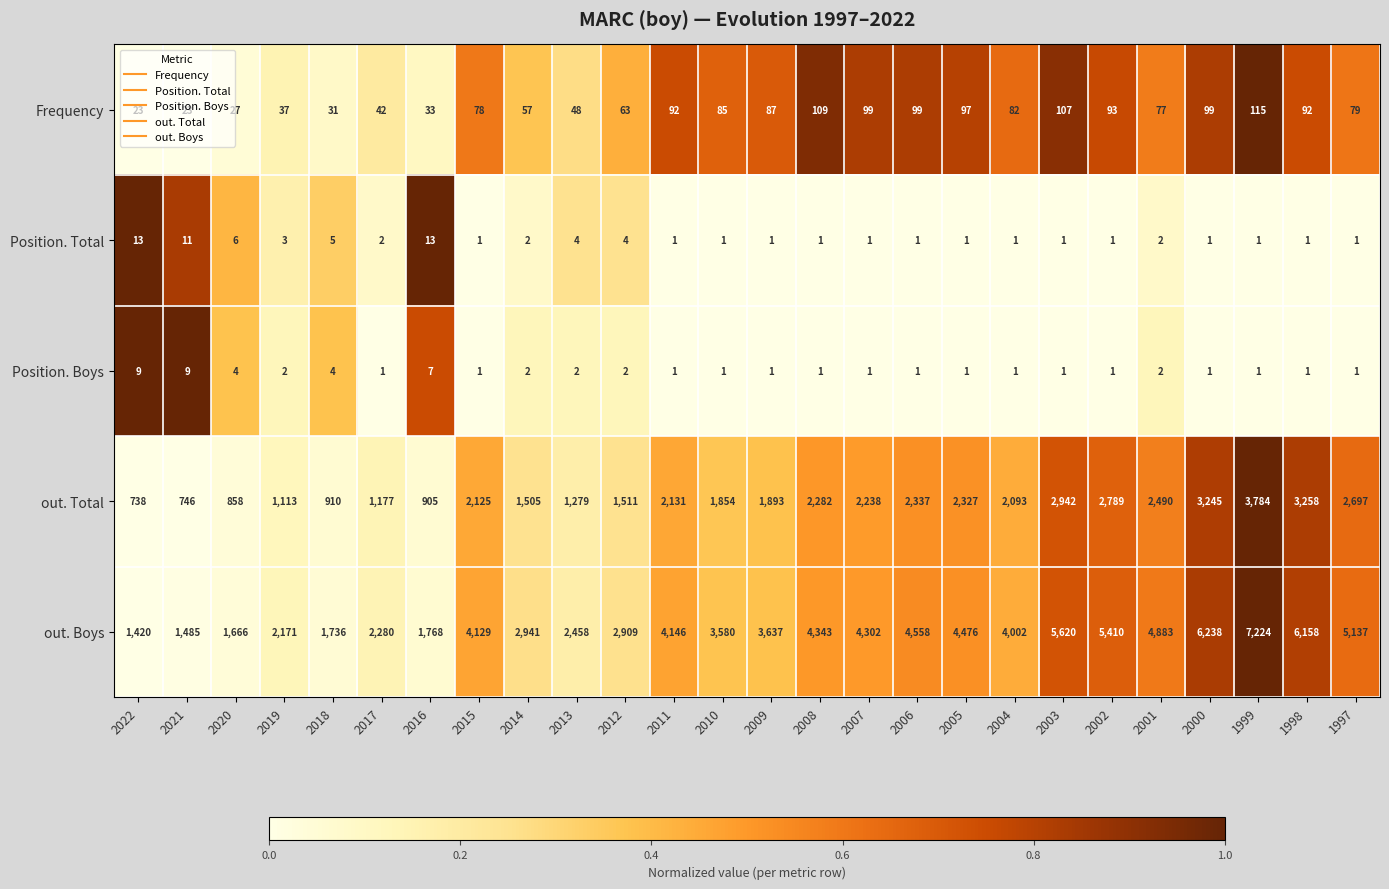

Between 2017 and 2016, which series saw the biggest shift?

out. Boys